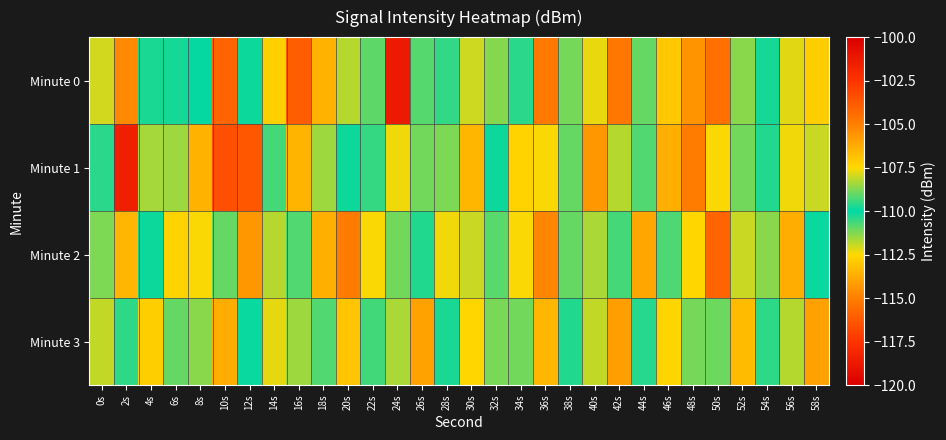

Between 54s and 10s, which is larger?

10s